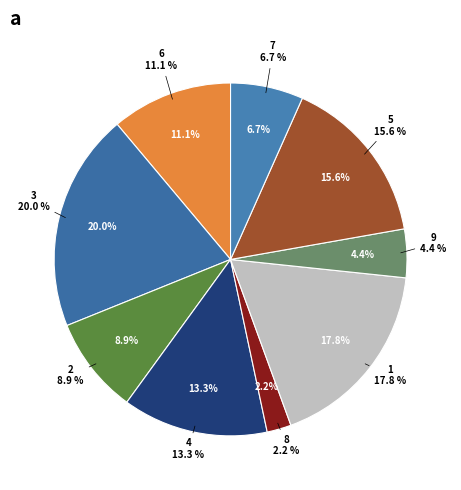

True or false: 6 accounts for 24% of the total.

False